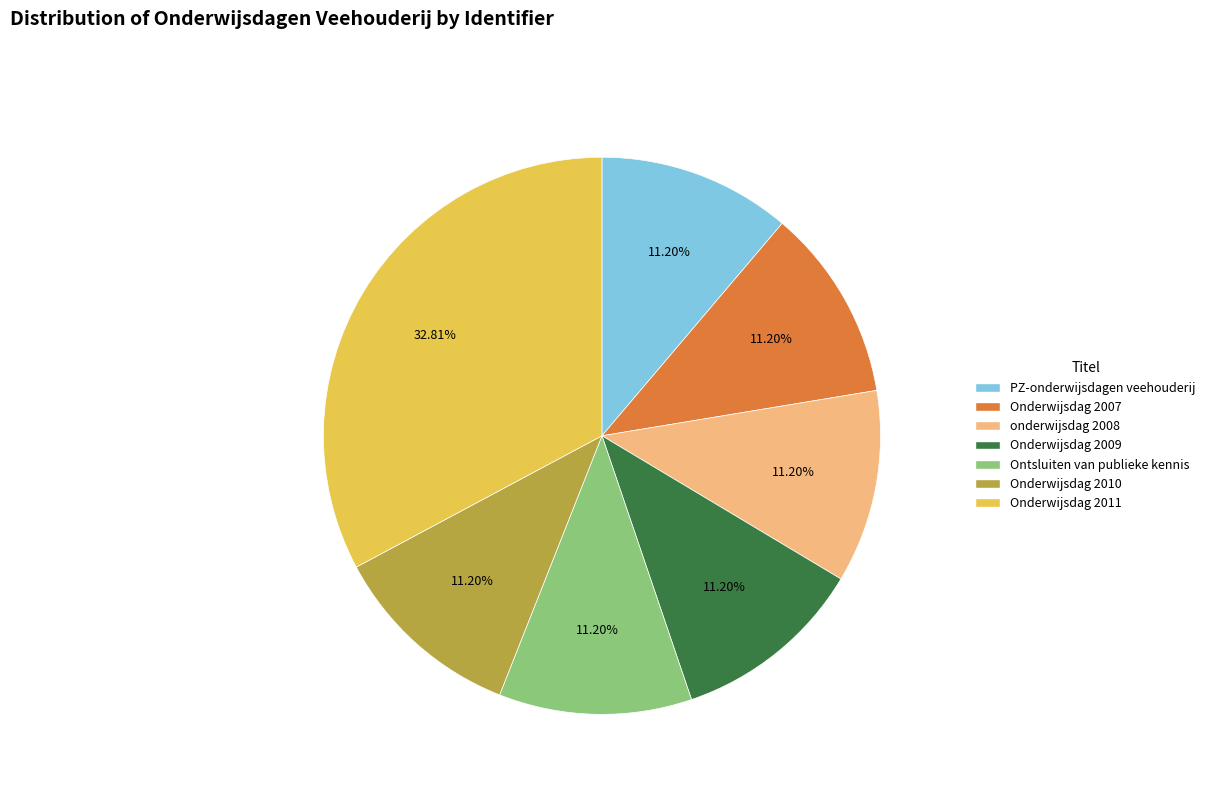

To the nearest percent, what is the difference between the PZ-onderwijsdagen veehouderij and Onderwijsdag 2011 slice percentages?

22%